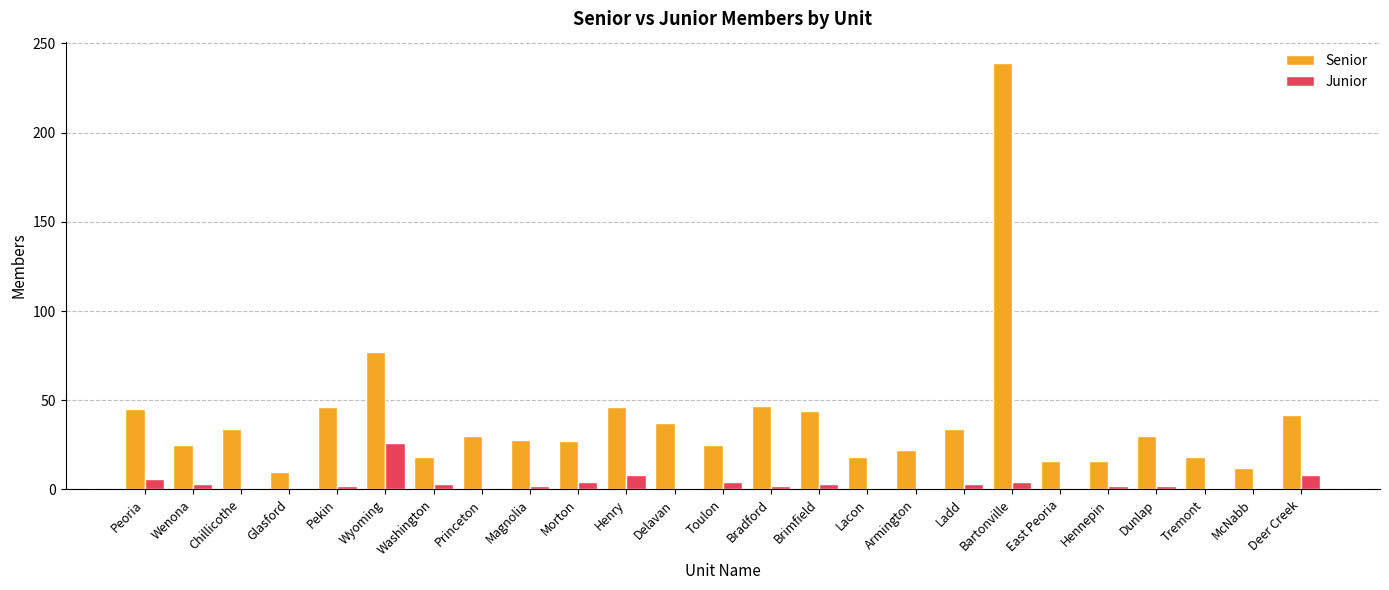

True or false: Senior has a value of 6 at Armington.

False